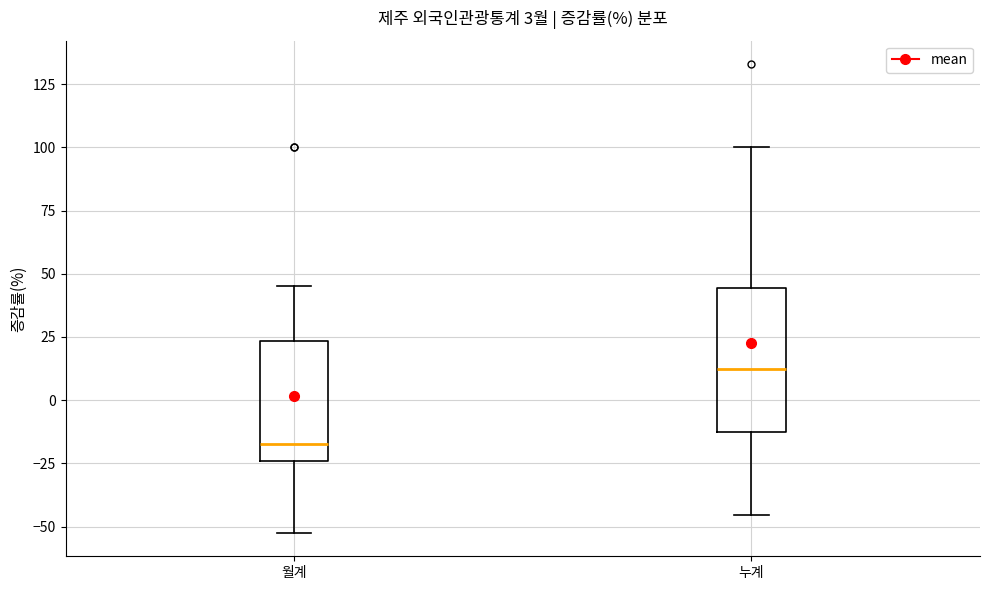

Which box has the highest median line?

누계